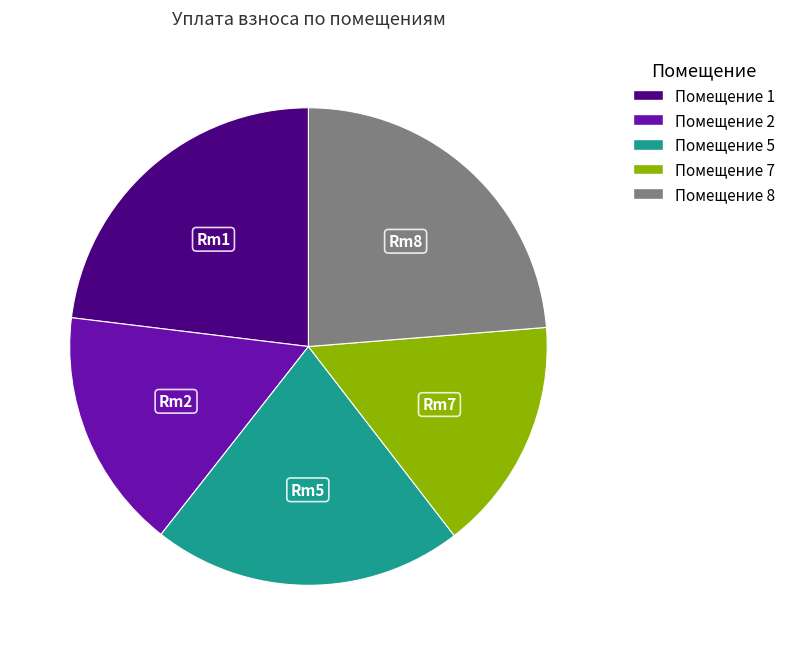

Is there any slice that represents more than half of the pie?

No